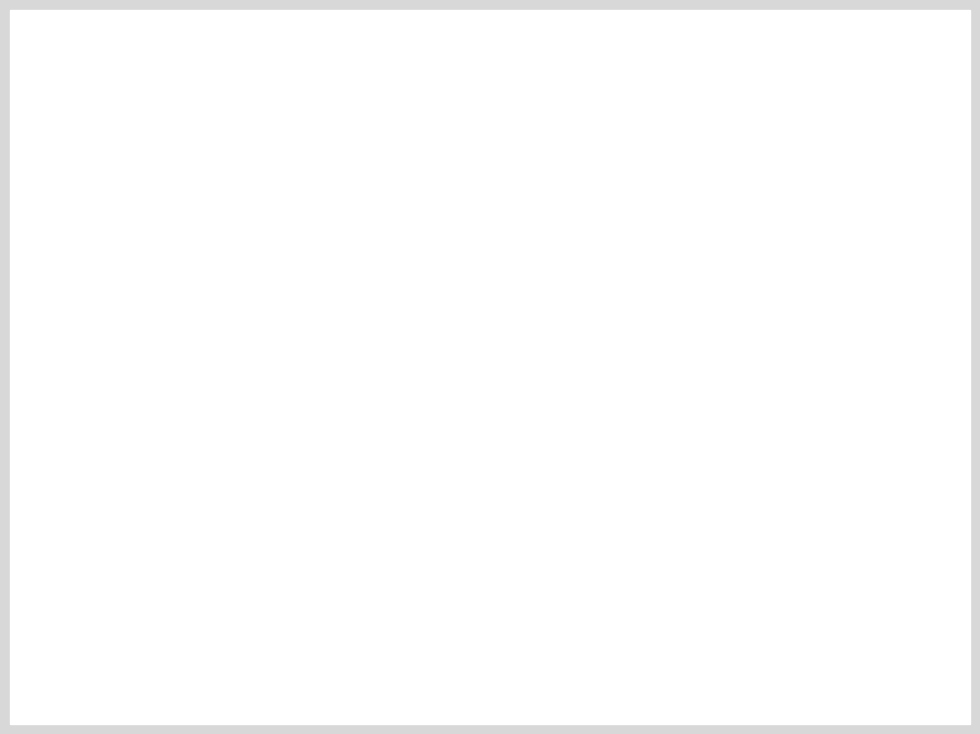

Is there any slice that represents more than half of the pie?

No